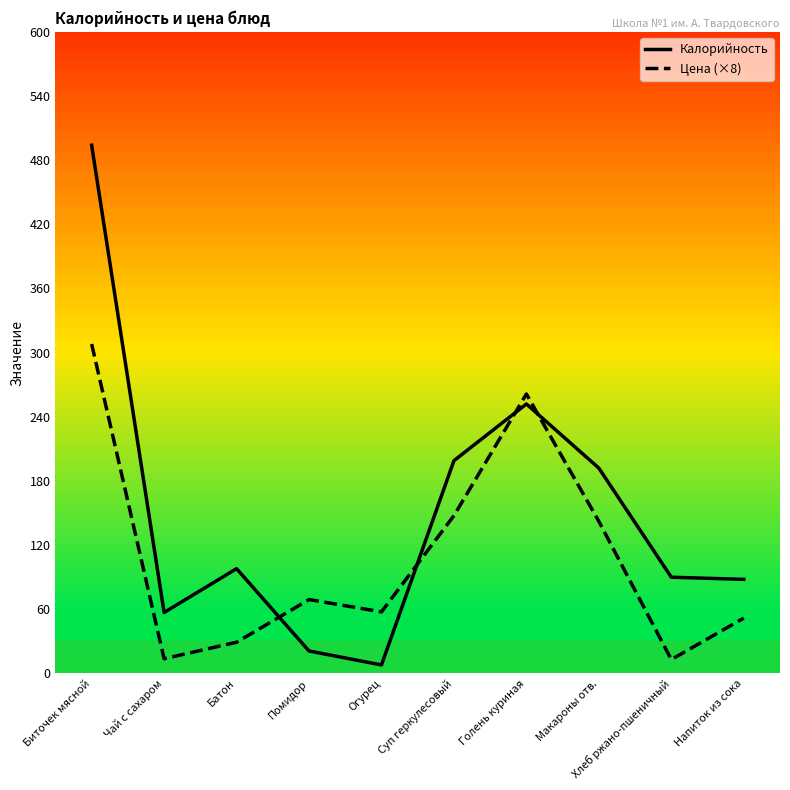

How many interior local peaks does the Калорийность series have?

2